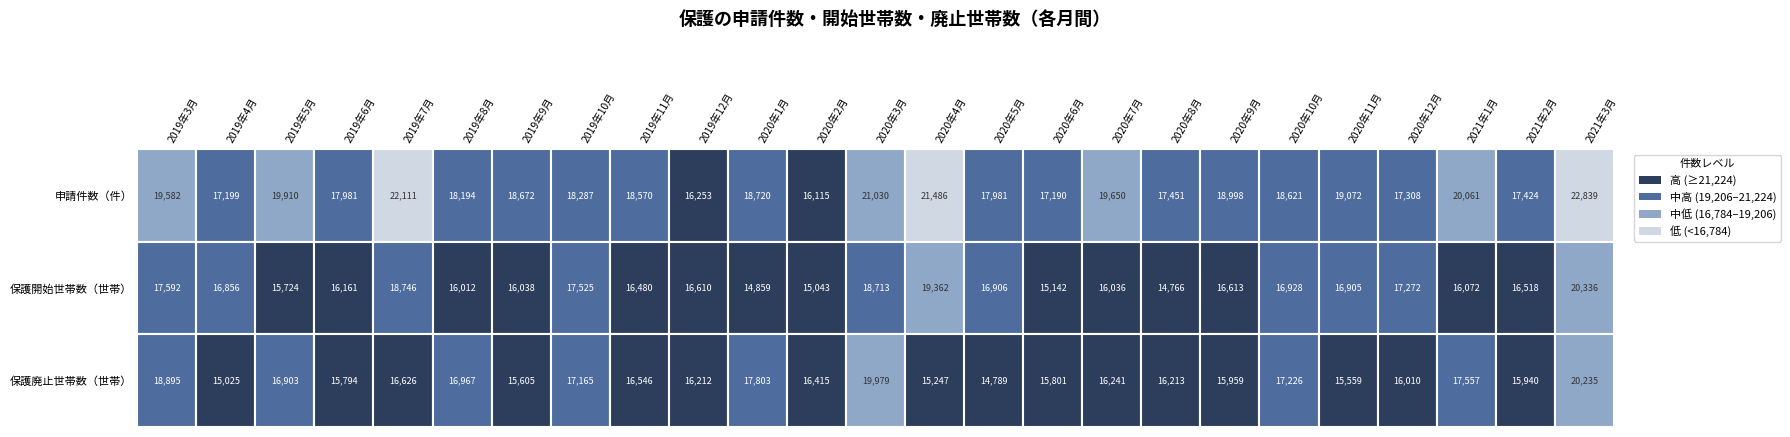

The value of 2019年3月 at 2 is 18895. True or false?

True